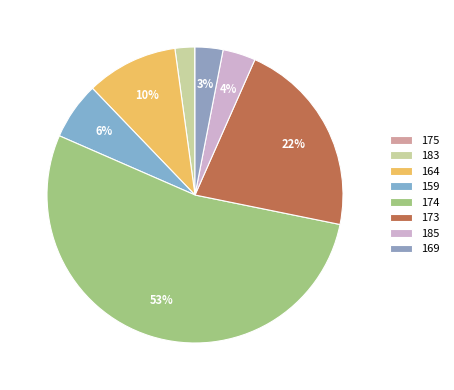

Do 175 and 169 together represent more than half of the pie?

No